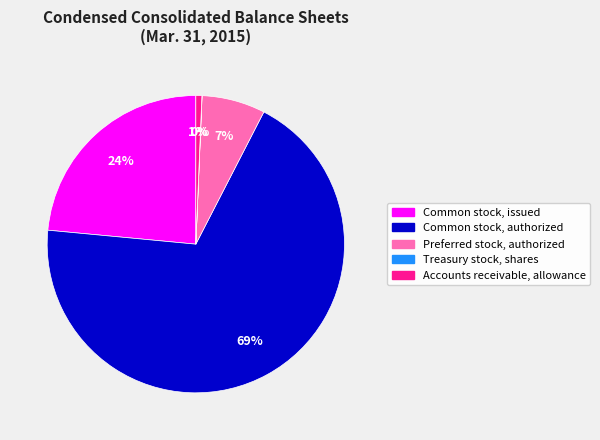

To the nearest percent, what is the average slice percentage?

20%